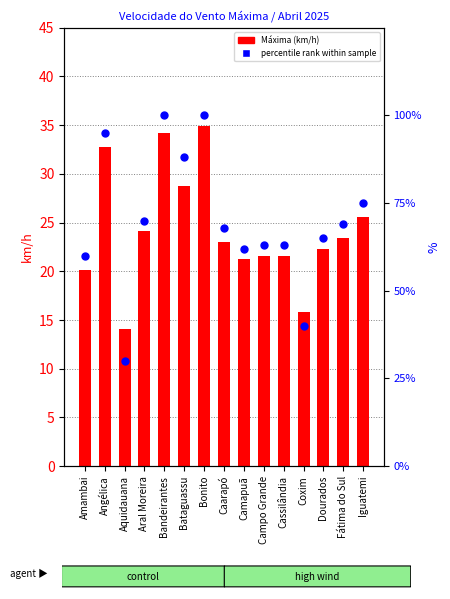

At which category is the sum across all series the highest?

Bonito